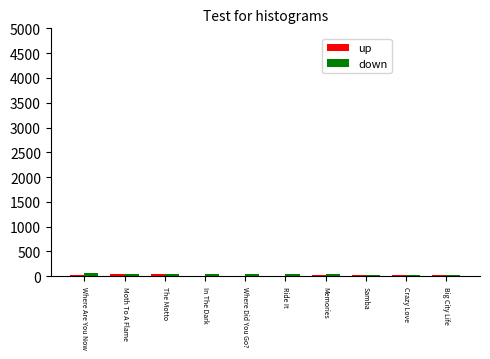

What is the sum of all down values?

403